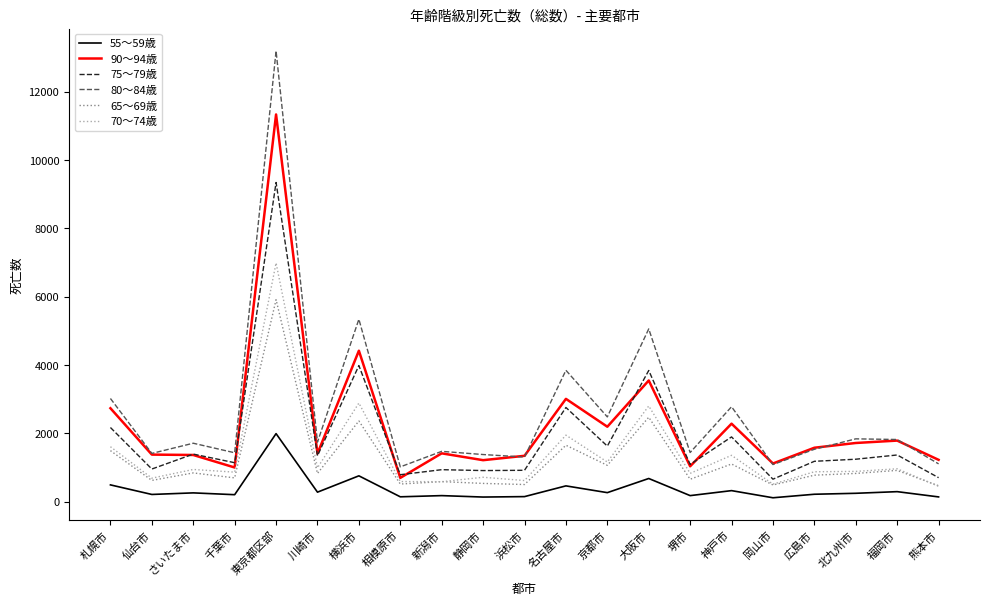

What is the difference between the highest and lowest values at 千葉市?

1227